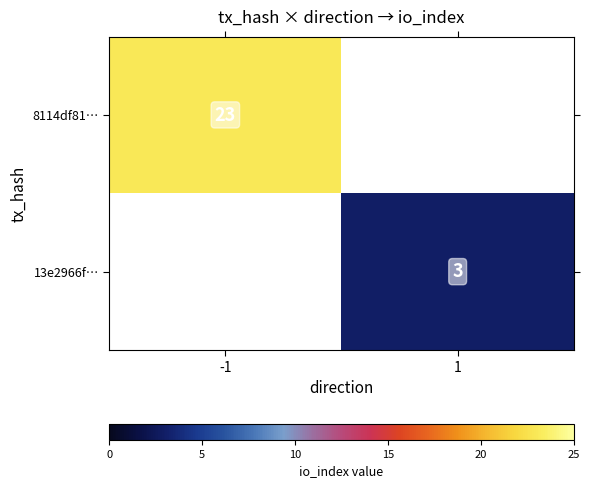

Is it true that 8114df81… equals 8 at -1?

False